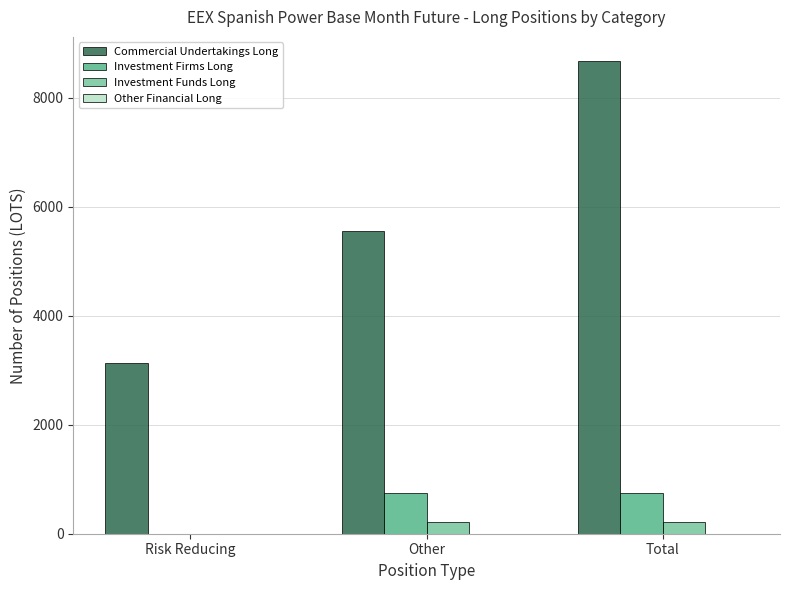

The value of Investment Funds Long at Other is 222.0. True or false?

True